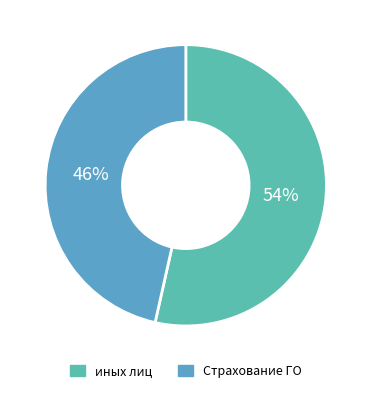

How many segments does this pie chart have?

2